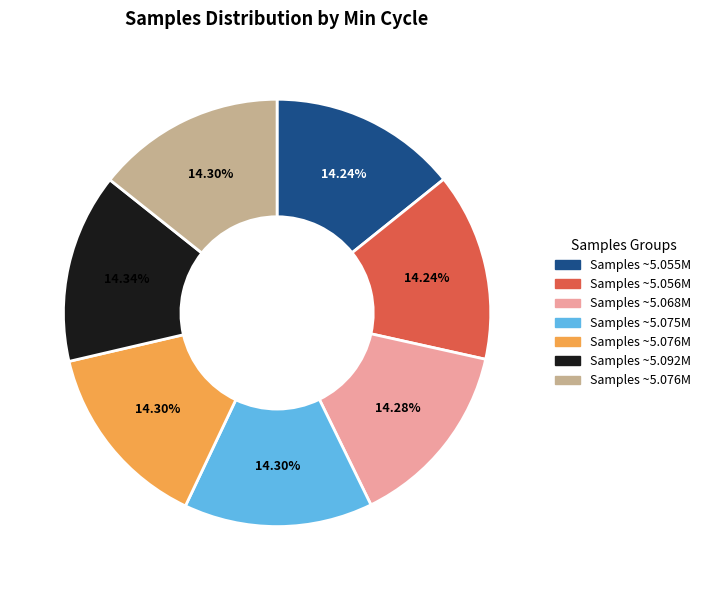

Does any single category account for the majority?

No